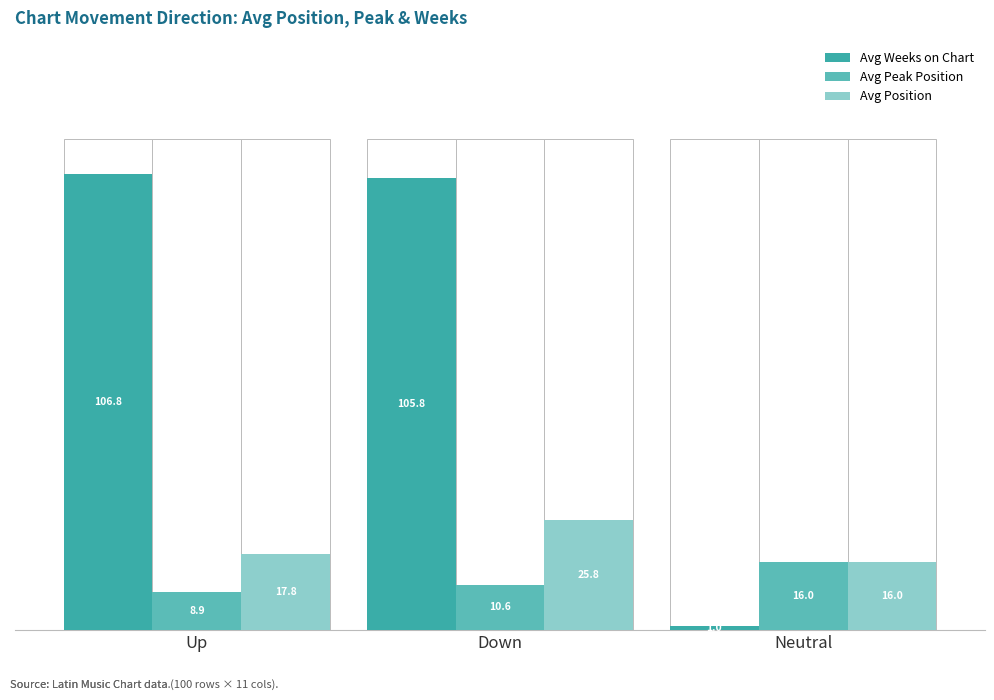

Where is Avg Position nearest to the value 20?

Up